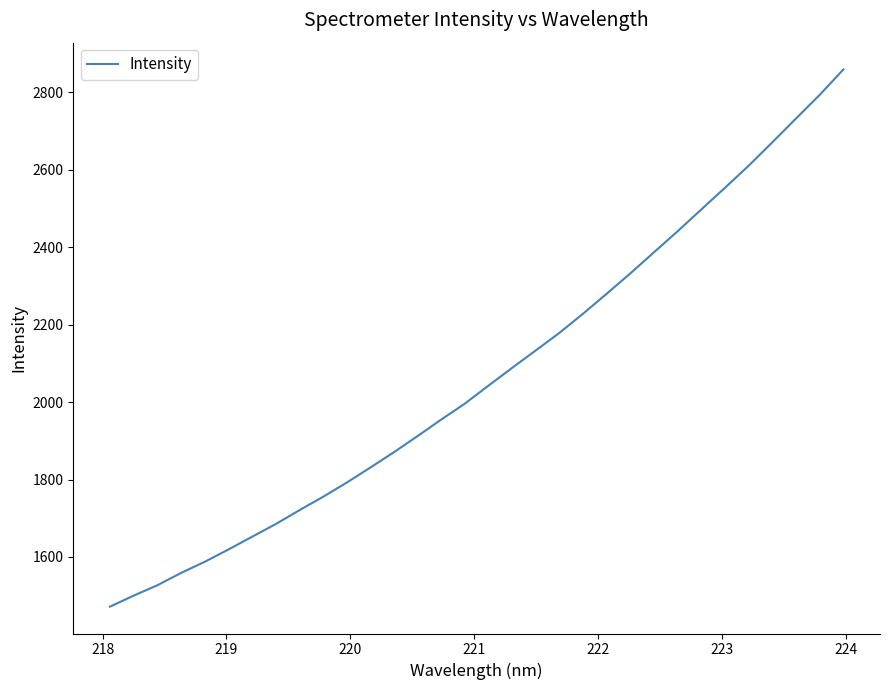

What is the difference between the maximum and minimum values?

1387.8